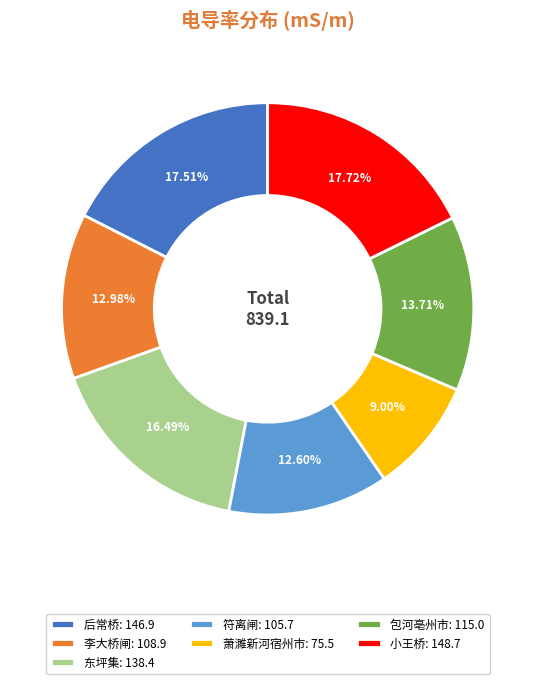

Approximately how many times larger is the value at 后常桥: 146.9 compared to 符离闸: 105.7?

1.4